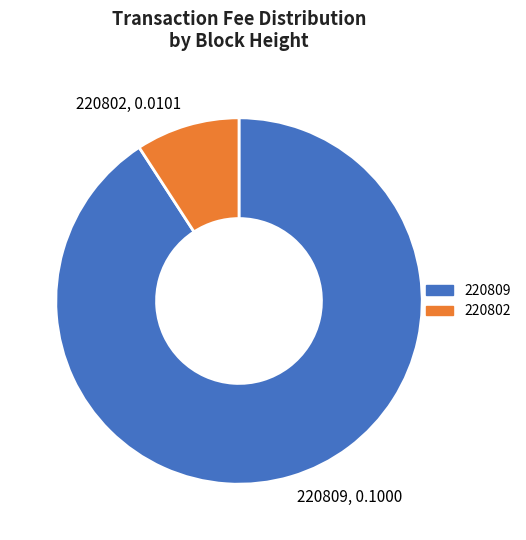

Which has a higher value, 220809, 0.1000 or 220802, 0.0101?

220809, 0.1000